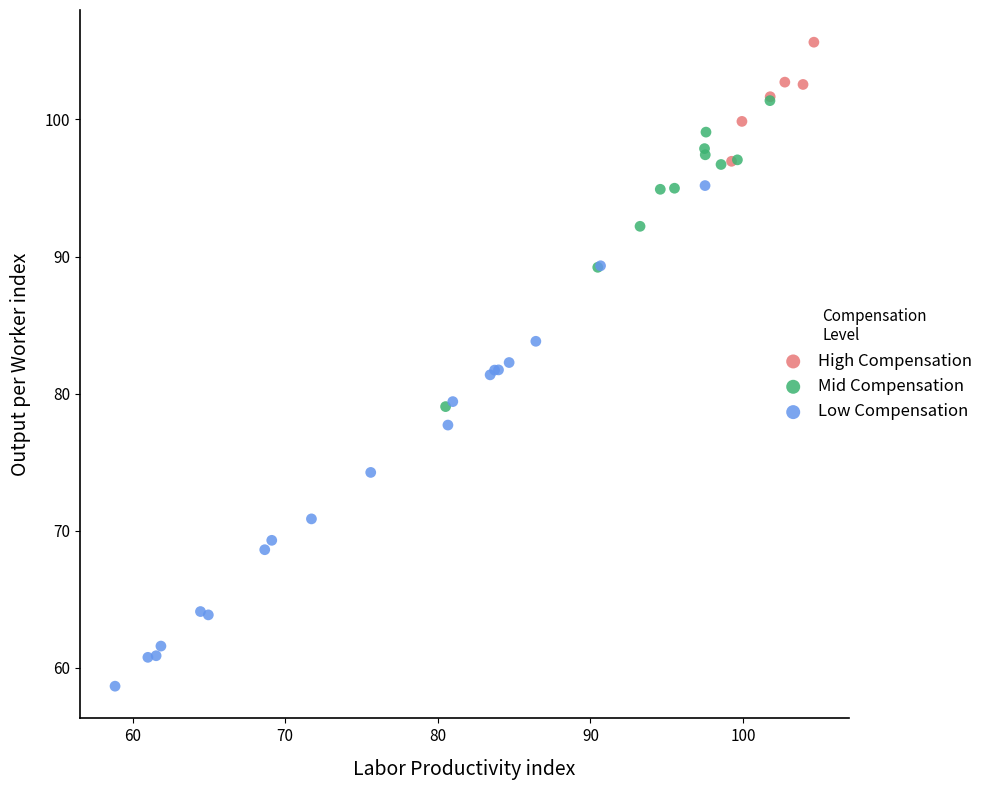

Which series has the largest Y range (max minus min)?

Low Compensation